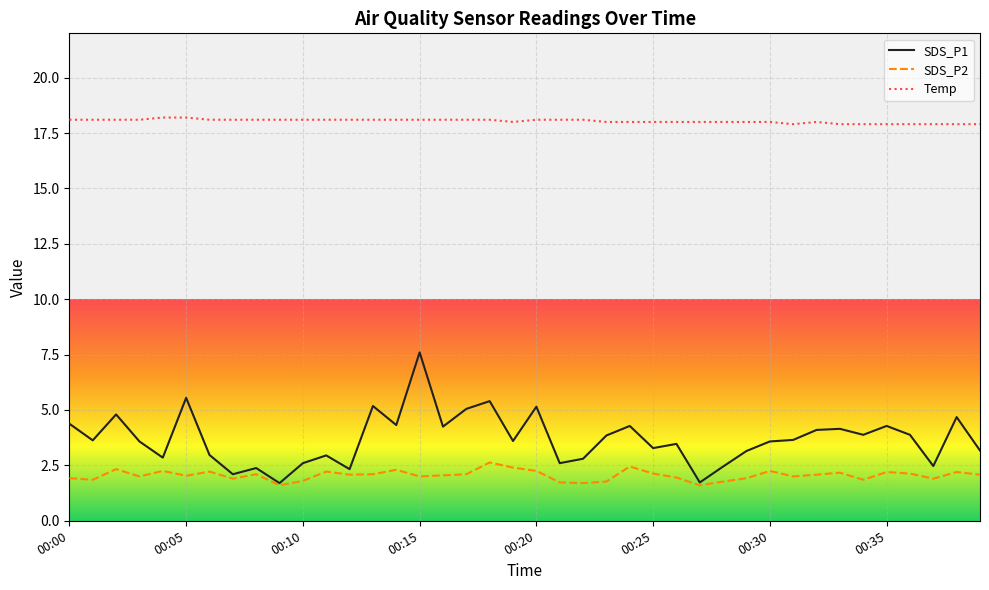

What are all the series names shown in the legend?

SDS_P1, SDS_P2, Temp